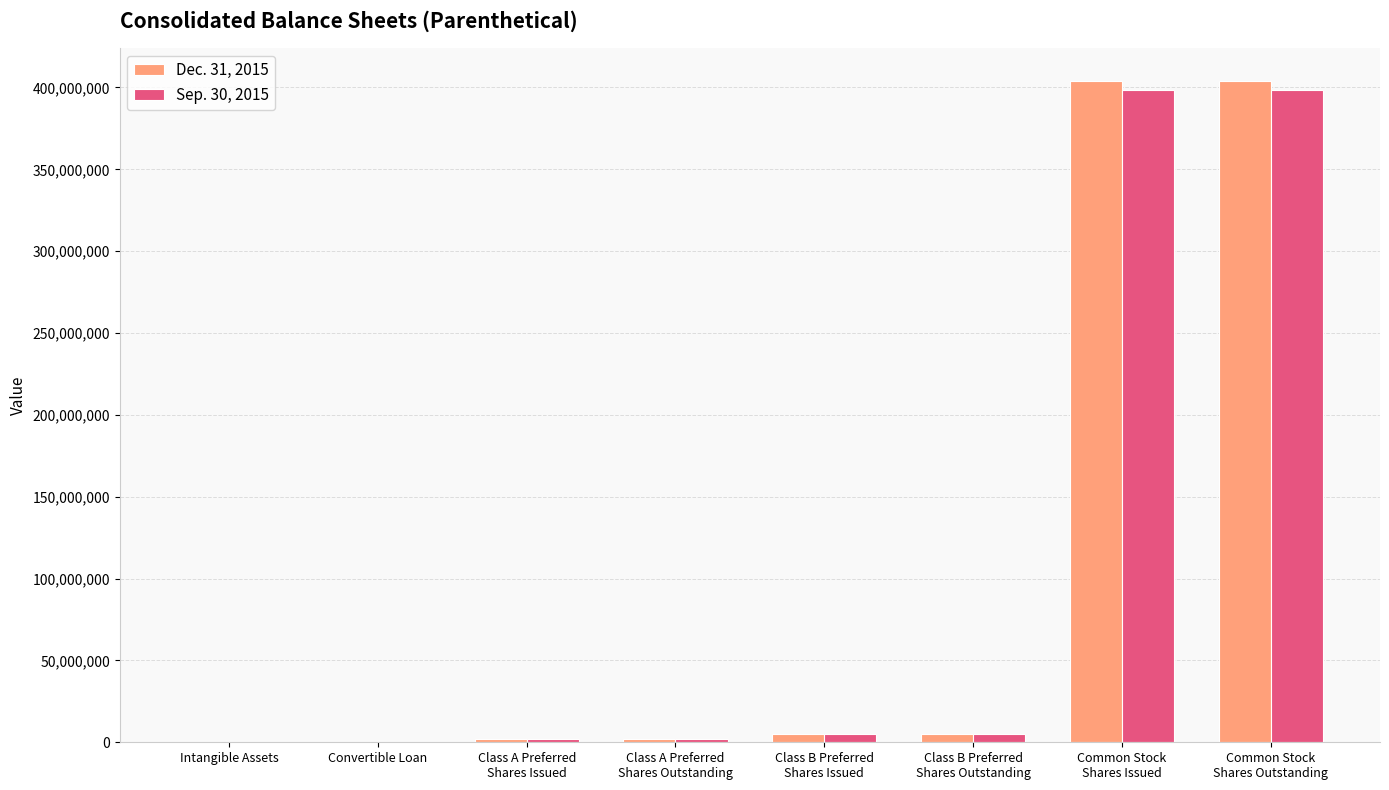

What is the greatest value displayed?

403767345